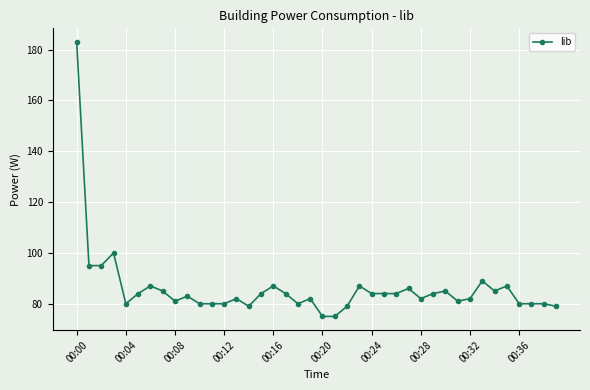

What is the average value?

86